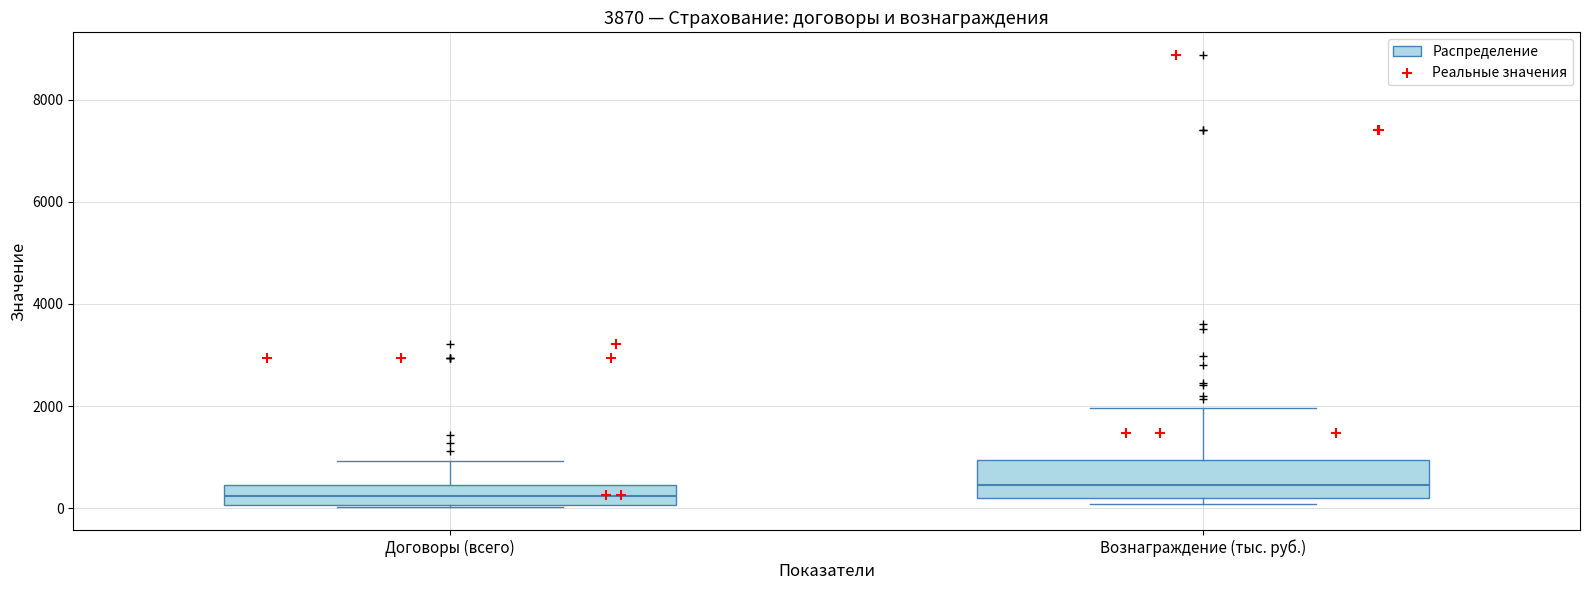

Where does the upper whisker of the box for Договоры (всего) end on the y-axis? The values are not printed on the chart, so give them approximately, as read against the axis.

1000